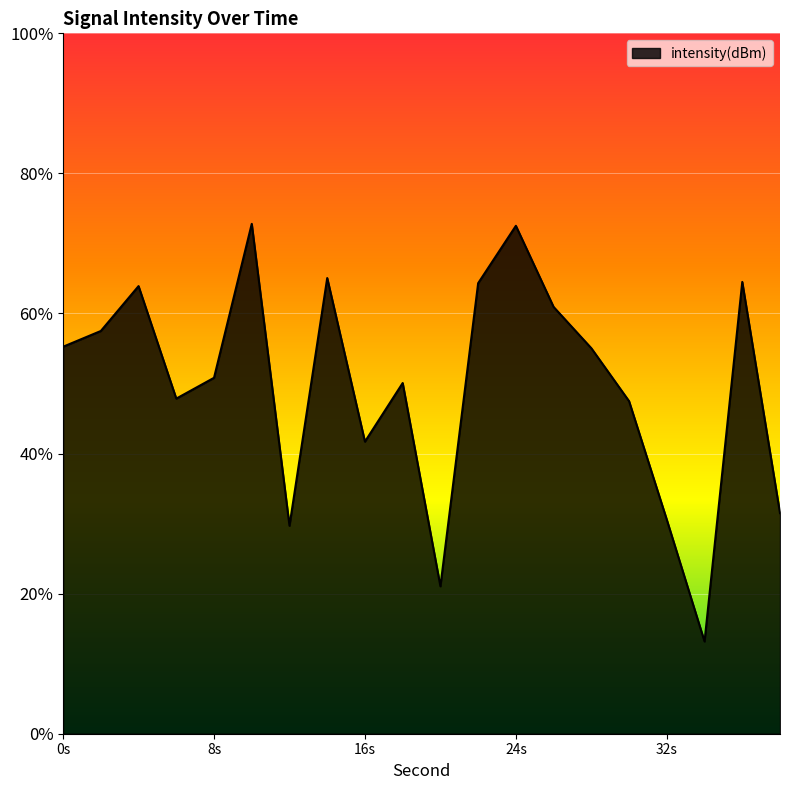

How many interior local peaks (higher than both neighbors) does the data have?

6